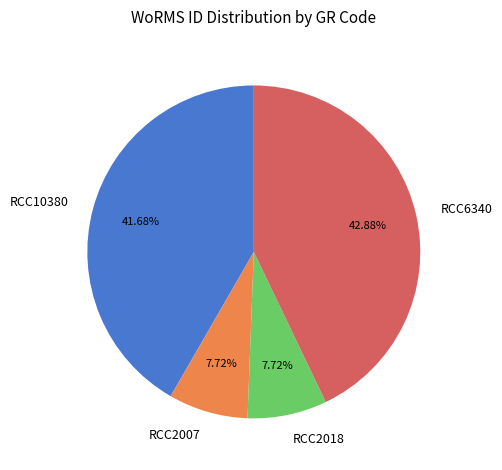

Count the number of slices in the pie.

4